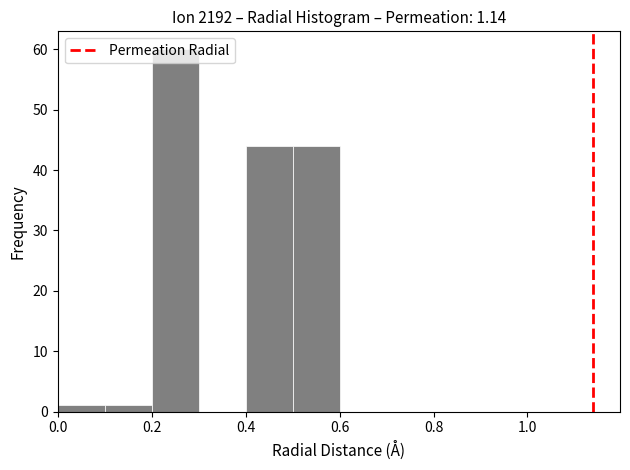

How tall is the bar that spans 0.5 to 0.6 on the x-axis? The values are not printed on the chart, so give them approximately, as read against the axis.

44